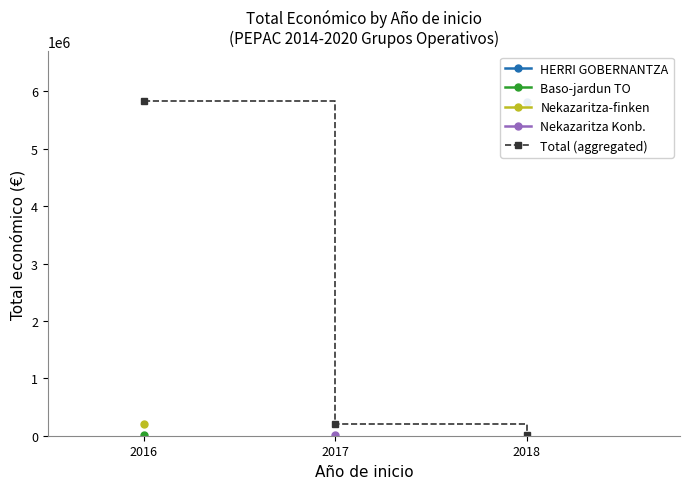

What is the smallest value displayed?

9148